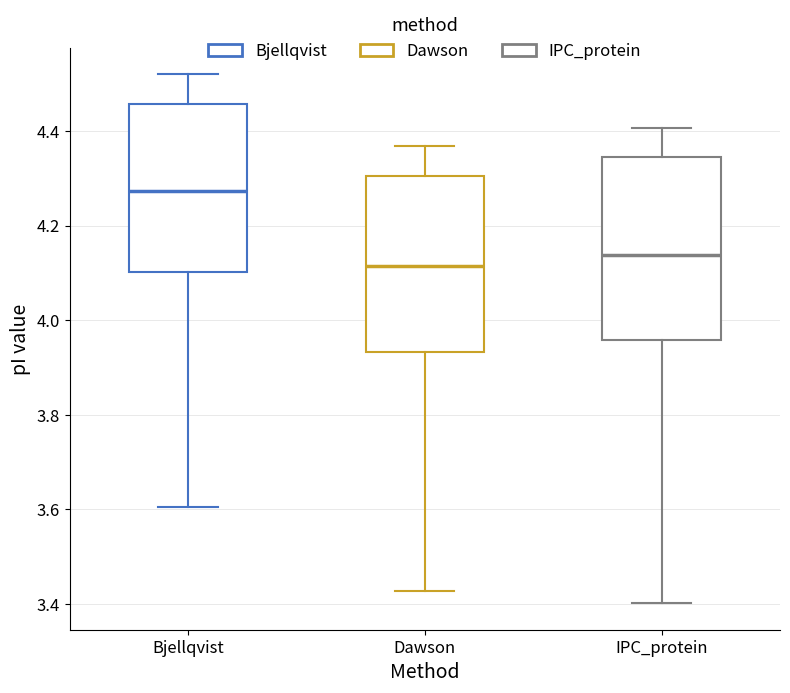

Which box's median line is the lowest?

Dawson